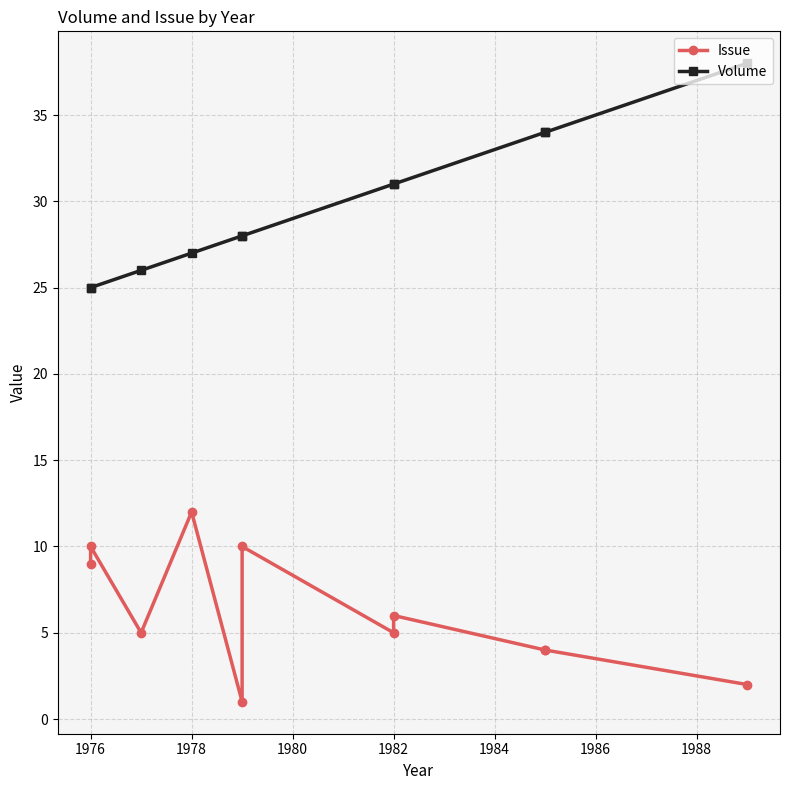

Is it true that Volume equals 37 at 1978?

False